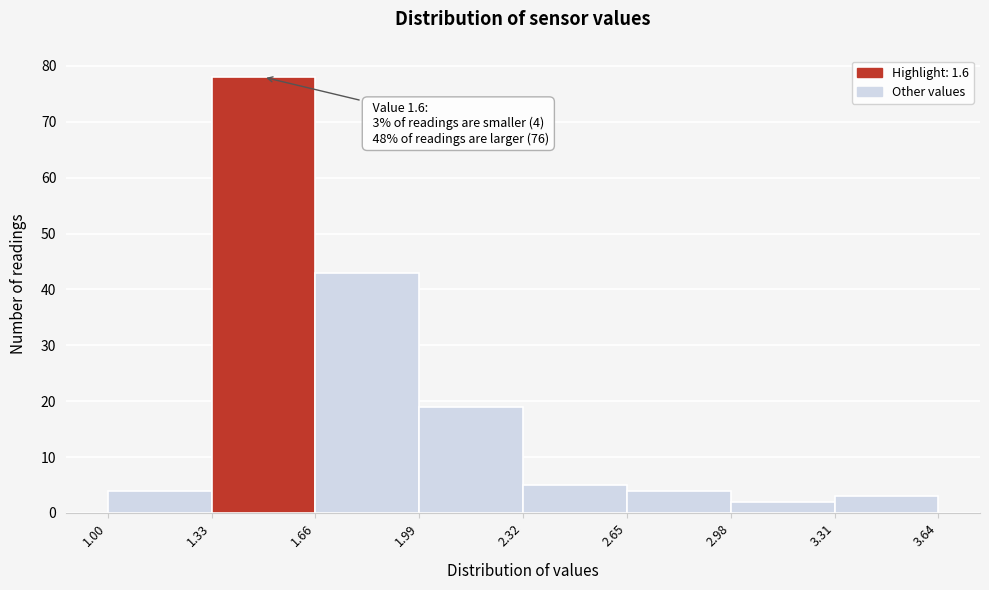

Which range on the x-axis has the tallest bar?

1.33 to 1.66